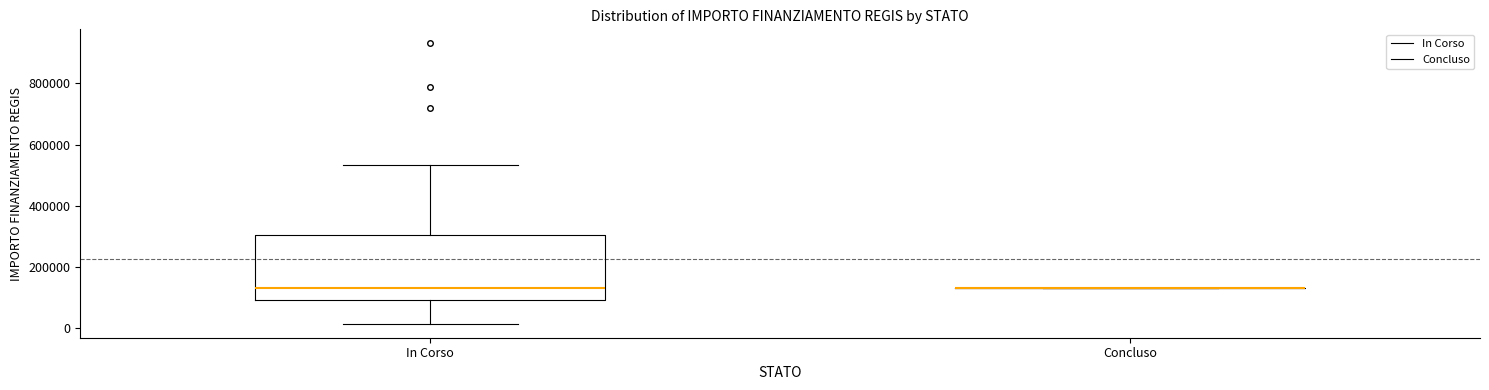

Reading left to right, transcribe this box plot: for each box, give where its median line is, the range the box spans, and where its two whiskers end, as read against the y-axis. The values are not printed on the chart, so give them approximately, as read against the axis.

In Corso: median 140000, box 100000 to 300000, whiskers 20000 to 540000
Concluso: box collapsed to a line at 140000, whiskers 140000 to 140000